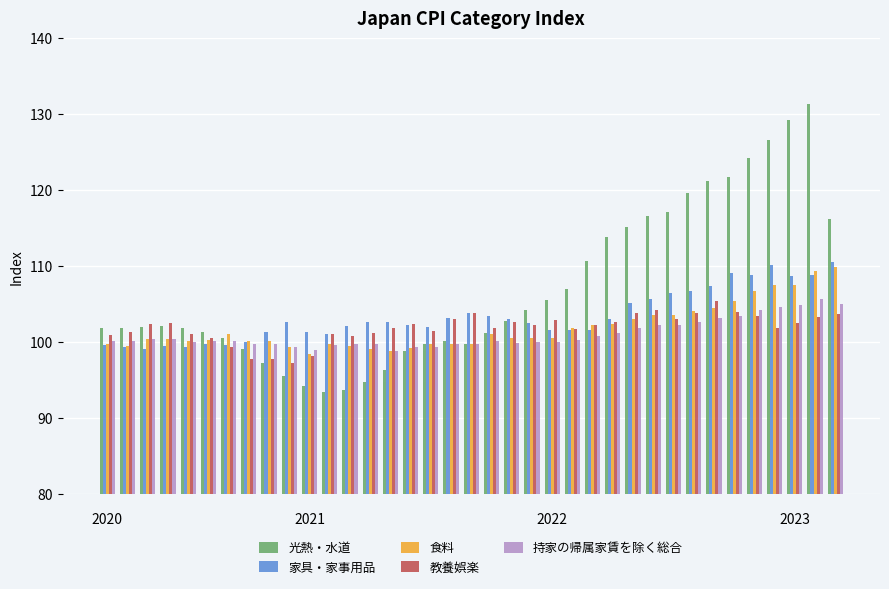

How many bars are there in each group?

5